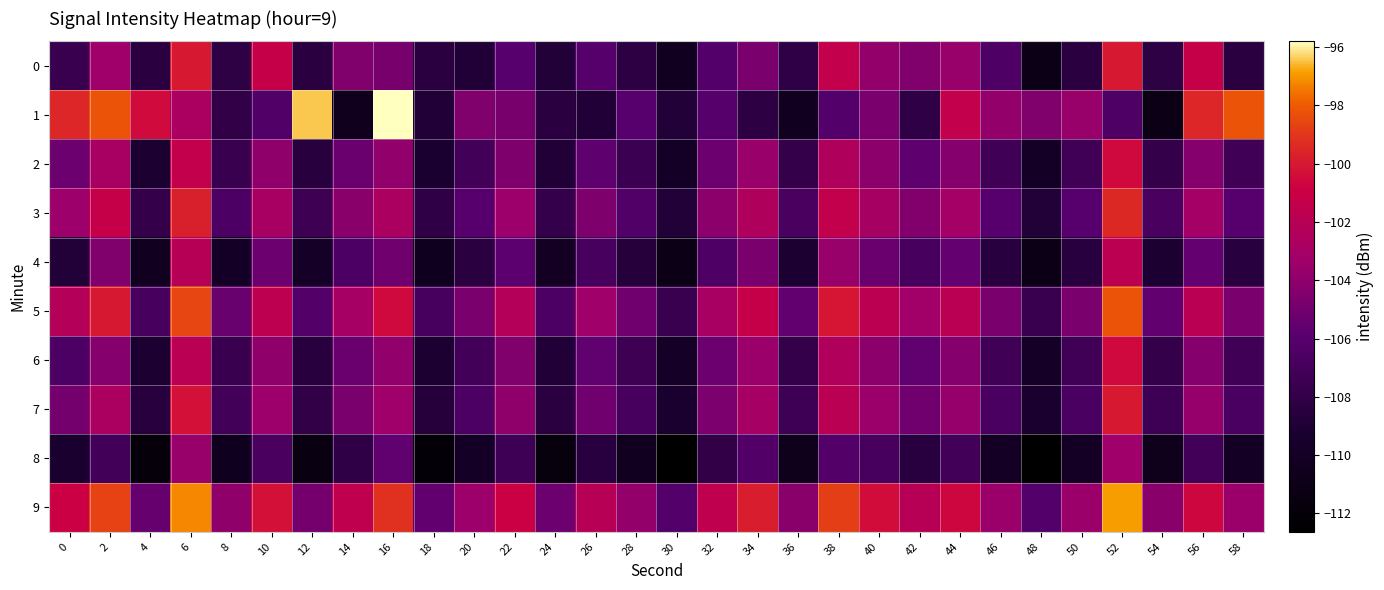

Reading left to right, transcribe all the data shown in this chart.

0: 0=-107.6	2=-103.3	4=-108.3	6=-100.0	8=-108.2	10=-101.2	12=-108.4	14=-104.5	16=-104.8	18=-108.3	20=-108.9	22=-106.0	24=-108.8	26=-106.1	28=-108.3	30=-110.2	32=-106.2	34=-104.8	36=-108.1	38=-101.4	40=-103.8	42=-104.5	44=-103.7	46=-106.5	48=-111.0	50=-108.3	52=-100.0	54=-108.2	56=-101.2	58=-108.4
1: 0=-99.5	2=-98.2	4=-100.5	6=-102.7	8=-108.0	10=-106.3	12=-96.4	14=-110.5	16=-95.8	18=-108.9	20=-104.5	22=-104.8	24=-108.3	26=-108.9	28=-106.0	30=-108.8	32=-106.1	34=-108.3	36=-110.2	38=-106.2	40=-104.8	42=-108.1	44=-101.4	46=-103.8	48=-104.5	50=-103.7	52=-106.5	54=-111.0	56=-99.5	58=-98.2
2: 0=-105.2	2=-102.9	4=-109.1	6=-101.5	8=-107.7	10=-104.0	12=-108.5	14=-105.3	16=-103.9	18=-109.2	20=-107.1	22=-104.6	24=-108.9	26=-105.7	28=-107.5	30=-109.9	32=-105.2	34=-103.6	36=-107.9	38=-102.5	40=-104.1	42=-105.7	44=-104.3	46=-107.2	48=-109.9	50=-107.2	52=-100.6	54=-107.9	56=-104.3	58=-107.2
3: 0=-103.5	2=-101.2	4=-107.9	6=-99.8	8=-106.5	10=-102.9	12=-107.4	14=-104.2	16=-102.8	18=-108.1	20=-106.0	22=-103.5	24=-107.8	26=-104.6	28=-106.3	30=-108.8	32=-104.1	34=-102.5	36=-106.8	38=-101.3	40=-102.9	42=-104.5	44=-103.1	46=-106.0	48=-108.8	50=-106.0	52=-99.5	54=-106.8	56=-103.1	58=-106.0
4: 0=-108.8	2=-104.5	4=-110.3	6=-102.1	8=-109.9	10=-105.2	12=-109.8	14=-106.5	16=-105.1	18=-110.4	20=-108.3	22=-105.8	24=-110.1	26=-106.9	28=-108.7	30=-111.1	32=-106.4	34=-104.8	36=-109.1	38=-103.7	40=-105.3	42=-106.9	44=-105.5	46=-108.4	48=-111.1	50=-108.4	52=-101.8	54=-109.1	56=-105.5	58=-108.4
5: 0=-102.2	2=-100.0	4=-106.8	6=-98.6	8=-105.3	10=-101.7	12=-106.2	14=-103.0	16=-100.6	18=-106.9	20=-104.8	22=-102.2	24=-106.6	26=-103.3	28=-105.1	30=-107.5	32=-102.9	34=-101.2	36=-105.6	38=-100.1	40=-101.8	42=-103.2	44=-101.9	46=-104.8	48=-107.5	50=-104.8	52=-98.2	54=-105.6	56=-101.9	58=-104.8
6: 0=-106.5	2=-104.3	4=-109.1	6=-101.9	8=-107.7	10=-104.0	12=-108.5	14=-105.3	16=-103.9	18=-109.2	20=-107.1	22=-104.5	24=-108.9	26=-105.7	28=-107.4	30=-109.9	32=-105.2	34=-103.5	36=-107.9	38=-102.4	40=-104.1	42=-105.7	44=-104.3	46=-107.2	48=-109.9	50=-107.2	52=-100.5	54=-107.9	56=-104.3	58=-107.2
7: 0=-105.0	2=-102.8	4=-108.5	6=-100.3	8=-107.1	10=-103.4	12=-108.0	14=-104.8	16=-103.3	18=-108.7	20=-106.5	22=-104.0	24=-108.3	26=-105.1	28=-106.9	30=-109.3	32=-104.7	34=-103.0	36=-107.3	38=-101.9	40=-103.5	42=-105.1	44=-103.7	46=-106.7	48=-109.3	50=-106.7	52=-100.0	54=-107.3	56=-103.7	58=-106.7
8: 0=-109.3	2=-107.1	4=-111.9	6=-103.7	8=-110.4	10=-106.8	12=-111.3	14=-108.1	16=-105.7	18=-112.0	20=-109.9	22=-107.3	24=-111.7	26=-108.4	28=-110.2	30=-112.6	32=-108.0	34=-106.3	36=-110.6	38=-106.2	40=-106.9	42=-108.4	44=-107.1	46=-110.0	48=-112.6	50=-110.0	52=-103.3	54=-110.6	56=-107.1	58=-110.0
9: 0=-100.9	2=-98.7	4=-105.4	6=-97.2	8=-104.0	10=-100.3	12=-104.9	14=-101.7	16=-99.2	18=-105.5	20=-103.4	22=-100.9	24=-105.2	26=-102.0	28=-103.8	30=-106.2	32=-101.5	34=-99.9	36=-104.2	38=-98.8	40=-100.4	42=-102.0	44=-100.6	46=-103.5	48=-106.2	50=-103.5	52=-96.9	54=-104.2	56=-100.6	58=-103.5